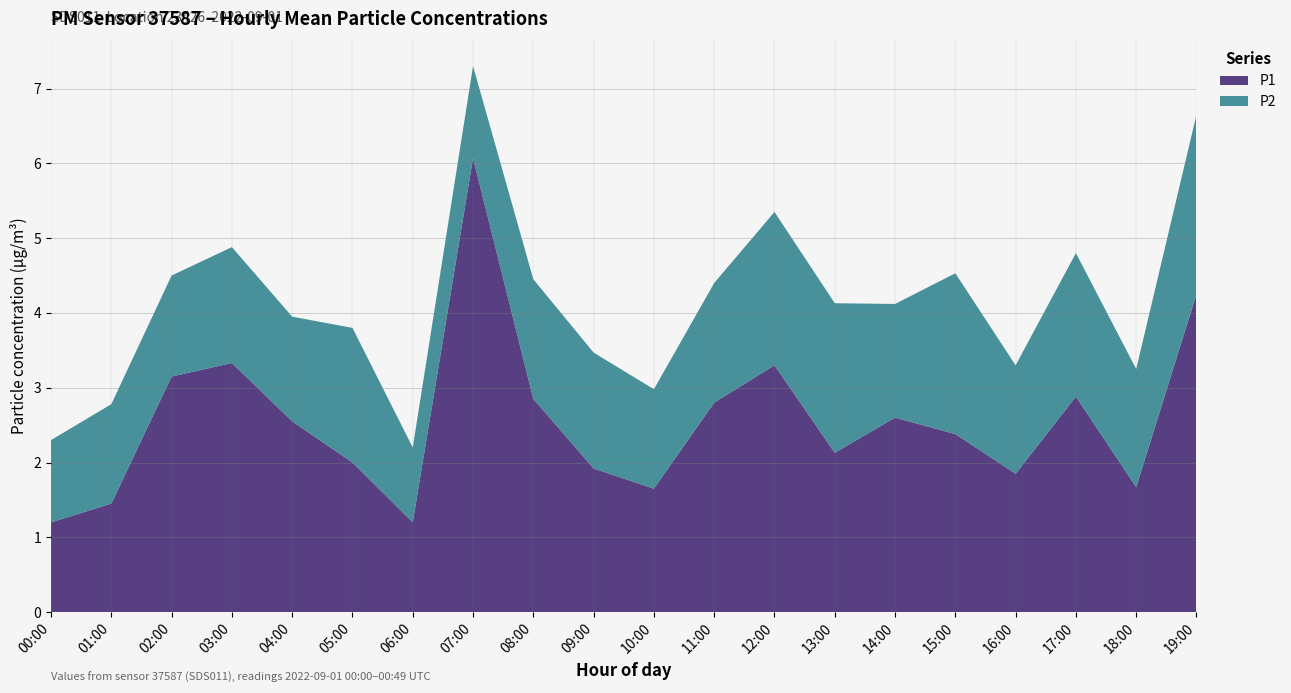

What is the total value across all series at 07:00?

7.3